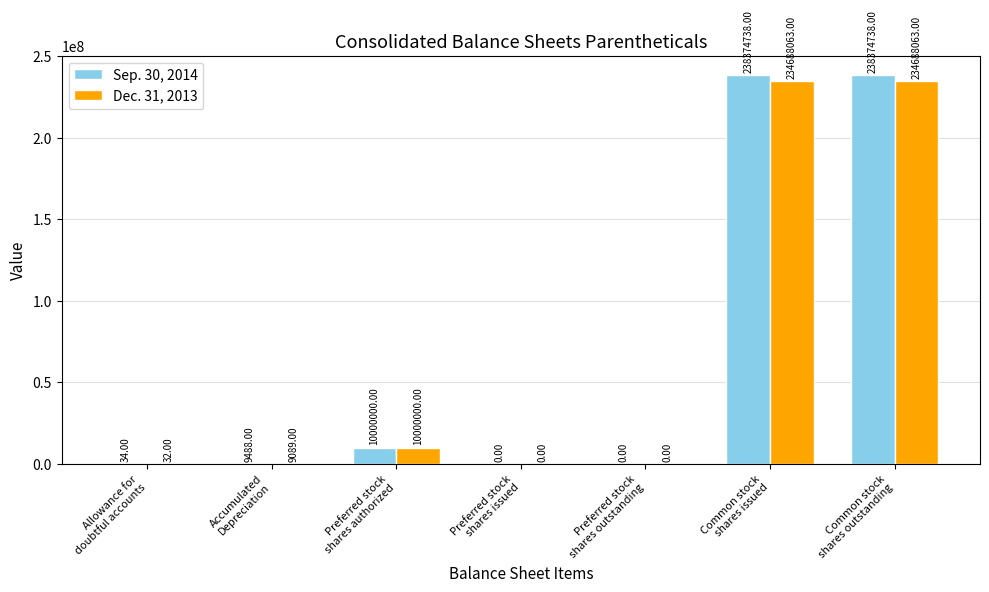

Between Preferred stock
shares authorized and Common stock
shares issued, which series saw the biggest shift?

Sep. 30, 2014